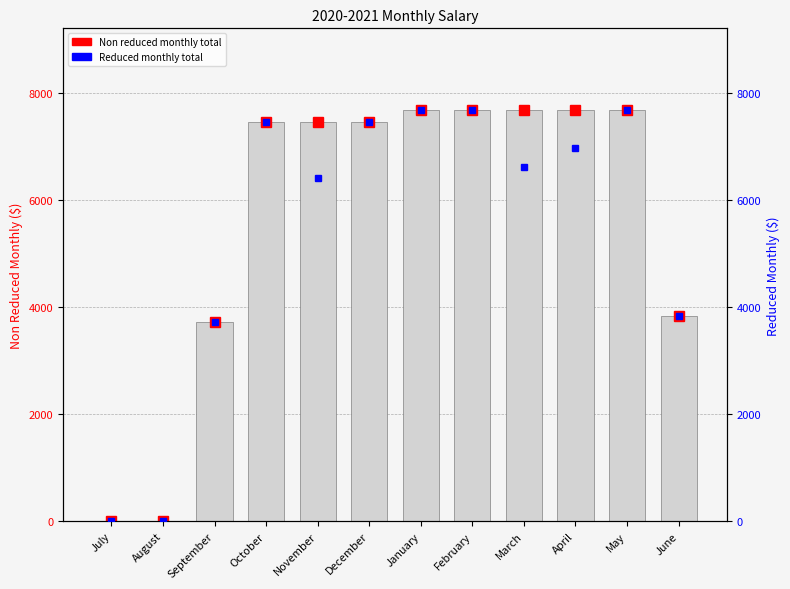

At how many categories does at least one series exceed 5827?

8